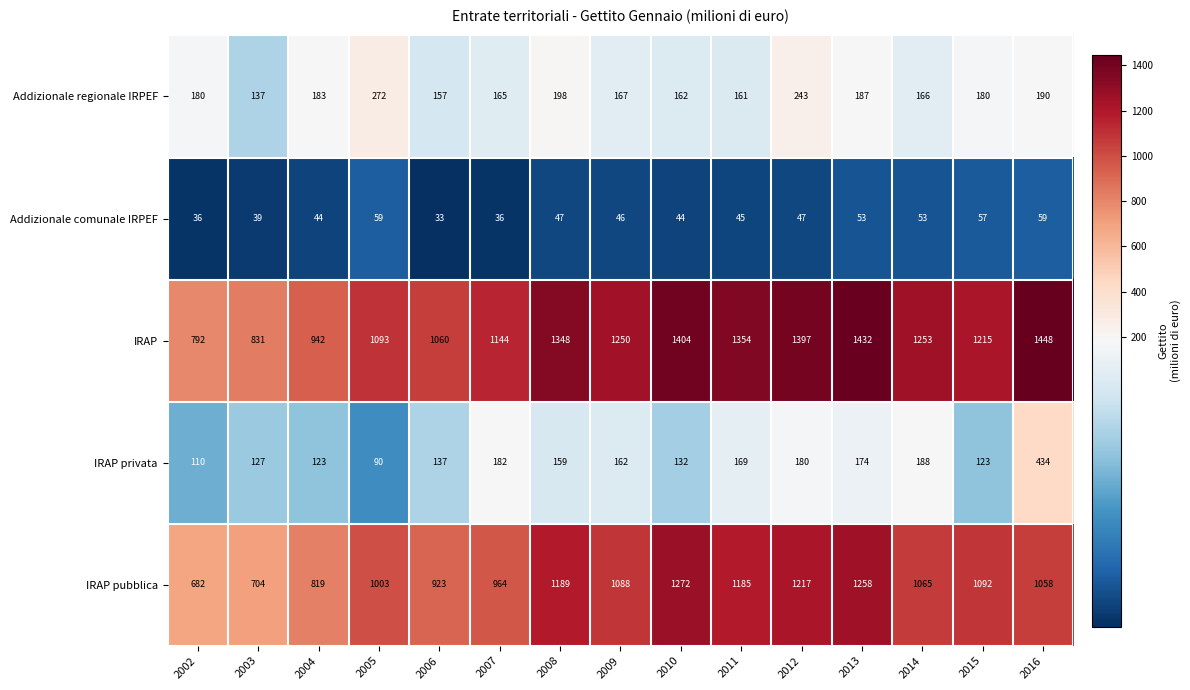

What is the minimum value shown in the chart?

33